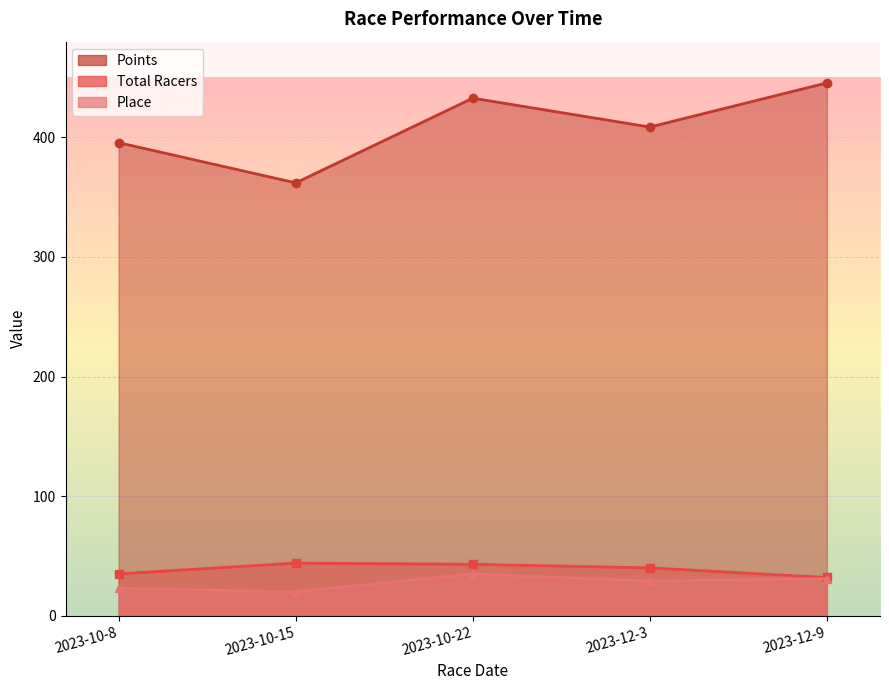

Does the chart display data point markers on the line(s)?

Yes